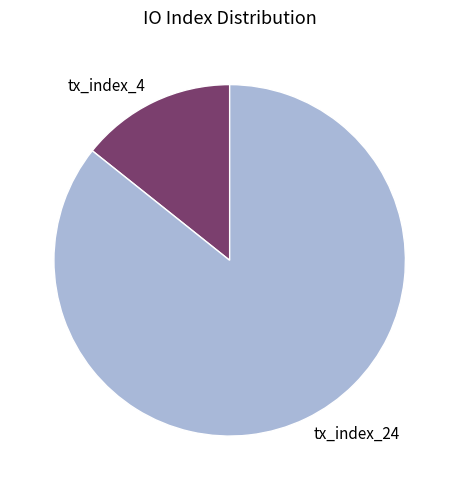

How many segments does this pie chart have?

2